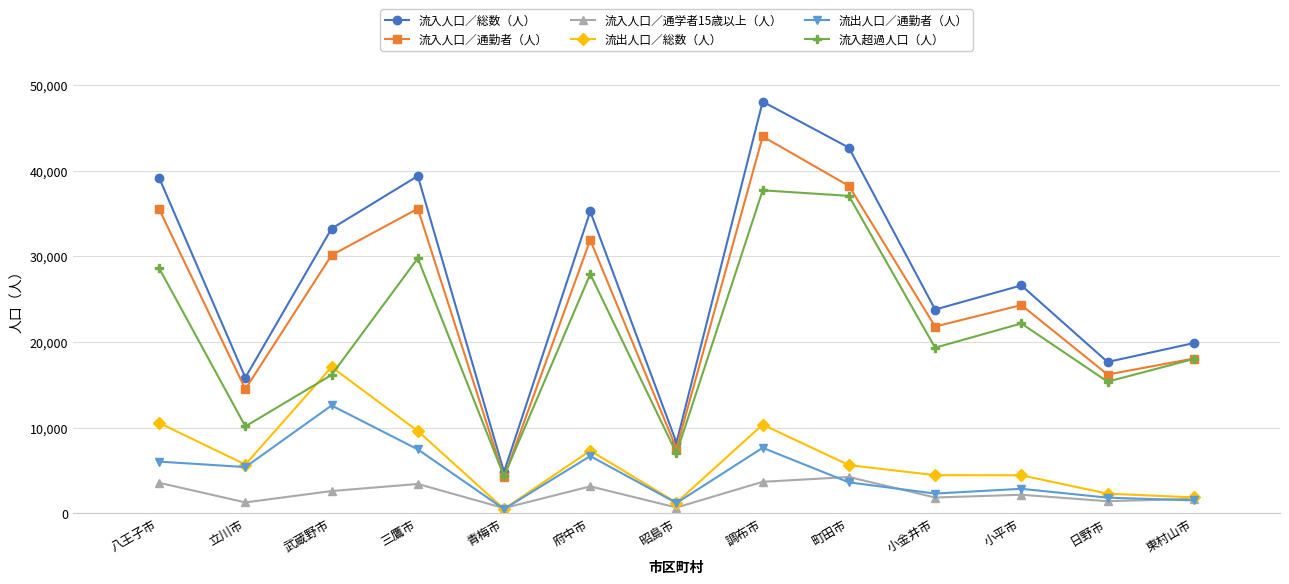

What is the label of the 4th point from the left?

三鷹市